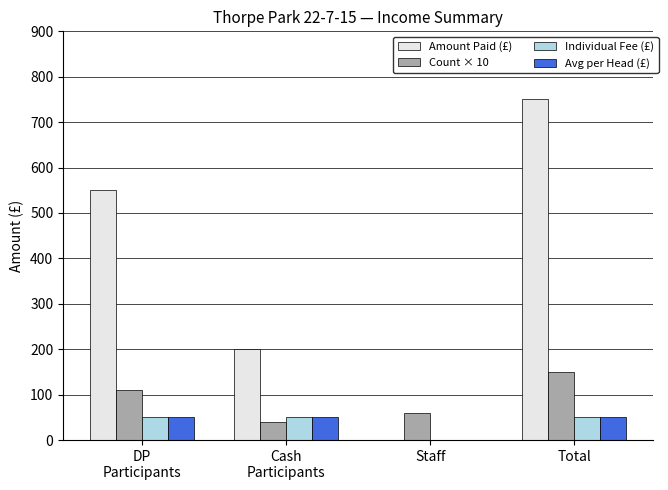

Which series has the widest spread of values?

Amount Paid (£)